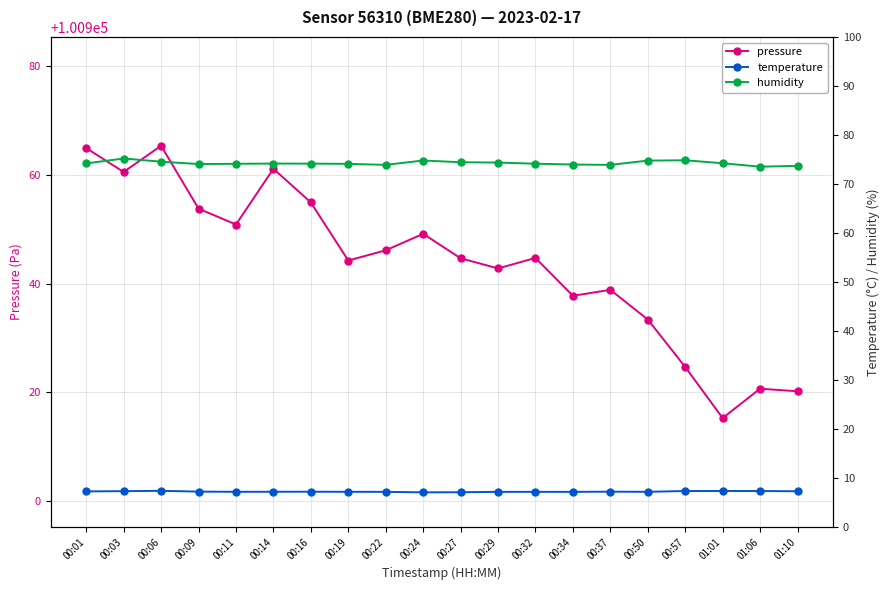

What is the smallest value displayed?

7.0